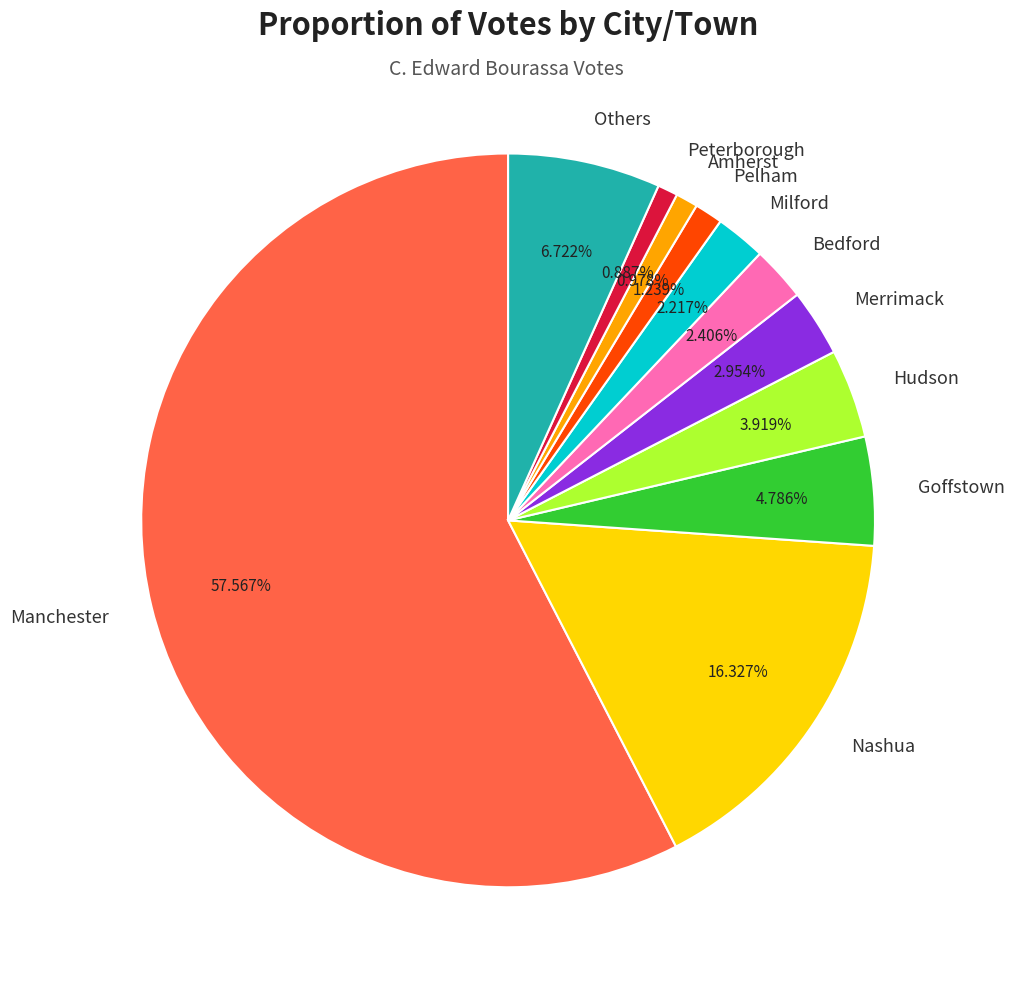

To the nearest percent, what is the average slice percentage?

9%